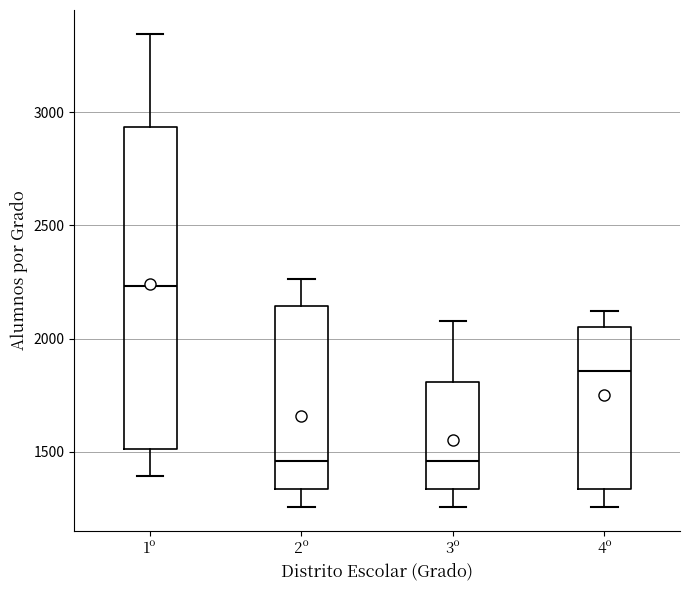

Where does the upper whisker of the box for 3º end on the y-axis? The values are not printed on the chart, so give them approximately, as read against the axis.

2100